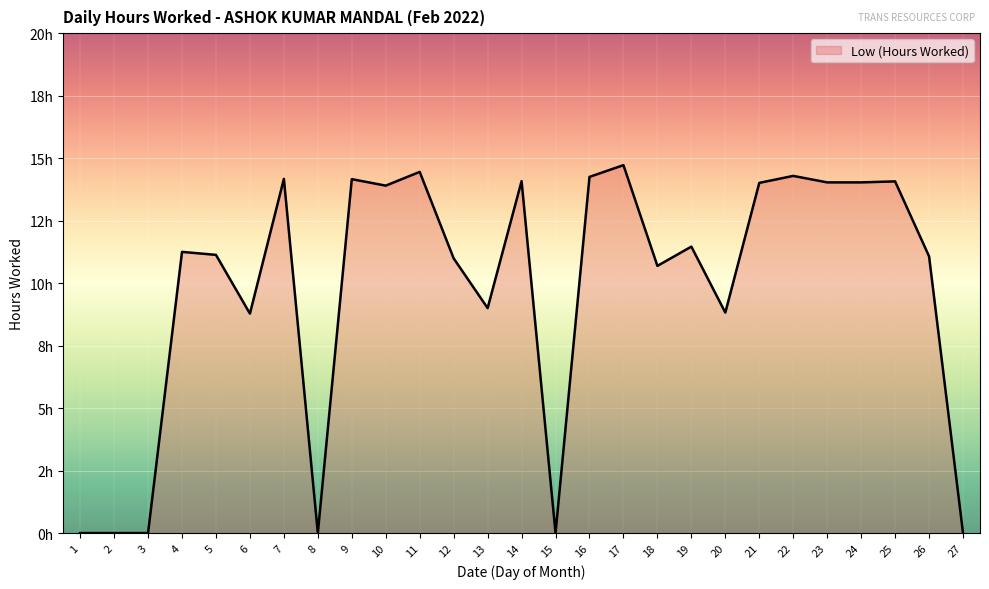

Does the chart display data point markers on the line(s)?

No